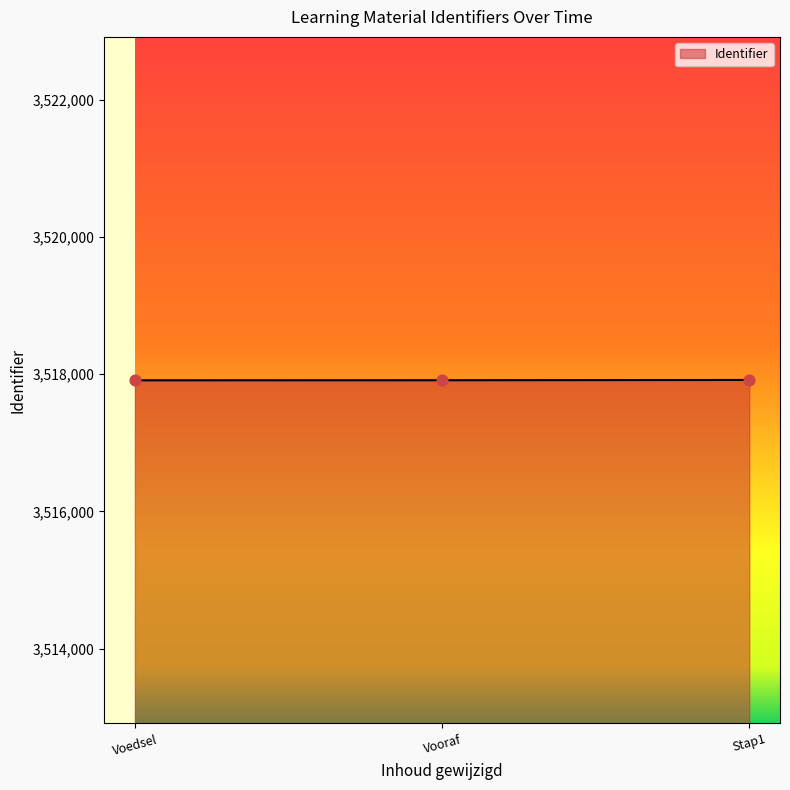

What is the ratio of the value at Vooraf to the value at Stap1?

1.0